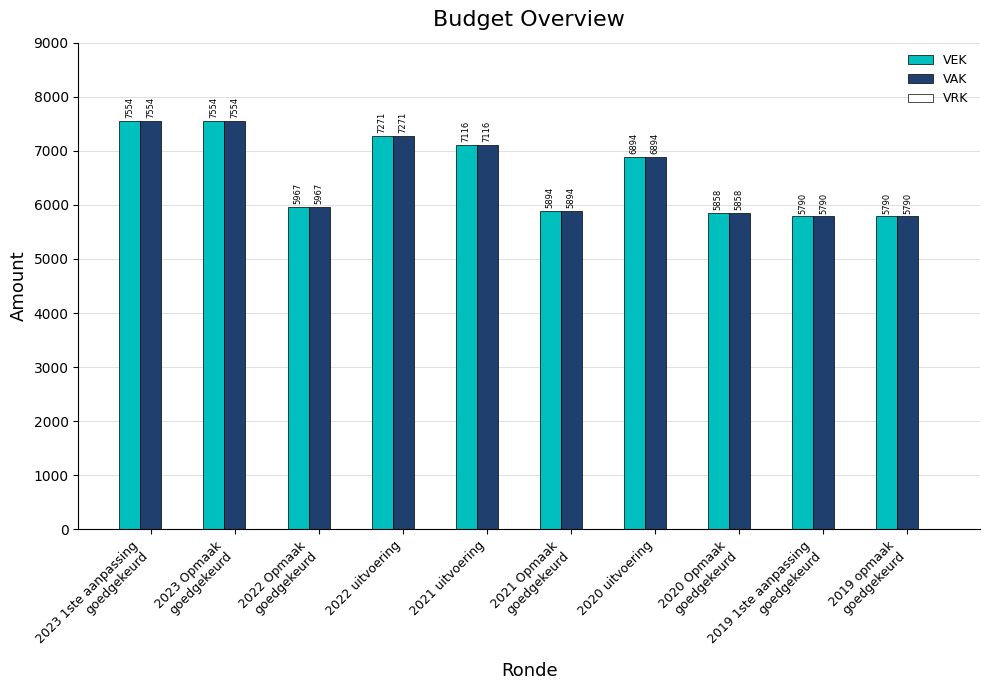

What is the total value across all series at 2022 uitvoering?

14542